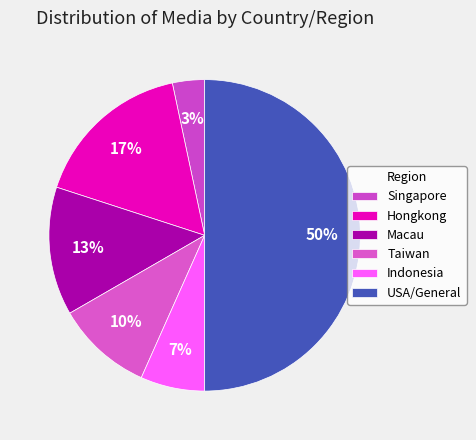

How many slices are in this pie chart?

6